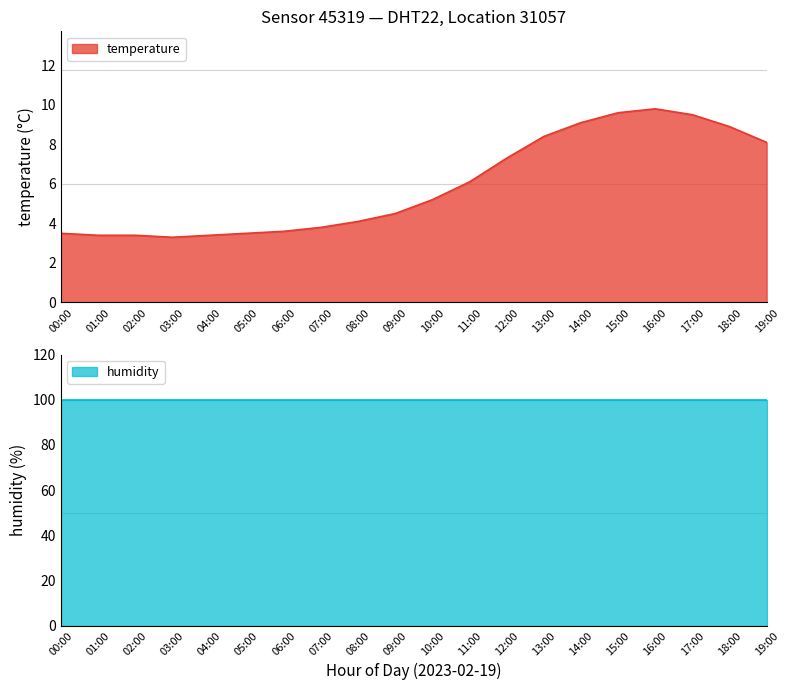

True or false: temperature has a value of 5.5 at 03:00.

False